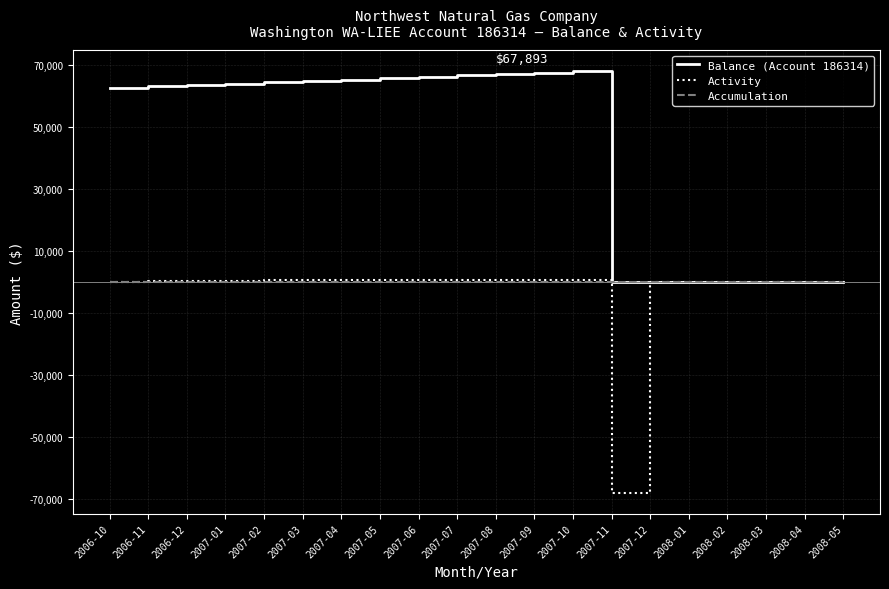

The value of Balance (Account 186314) at 2006-10 is 89669.5. True or false?

False